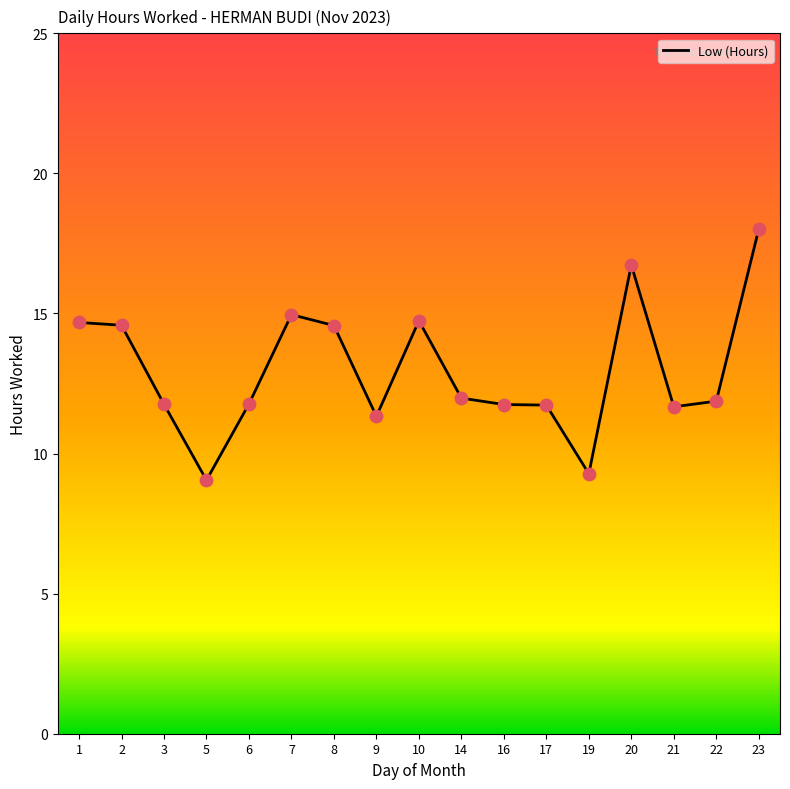

Approximately how many times larger is the value at 9 compared to 7?

0.8